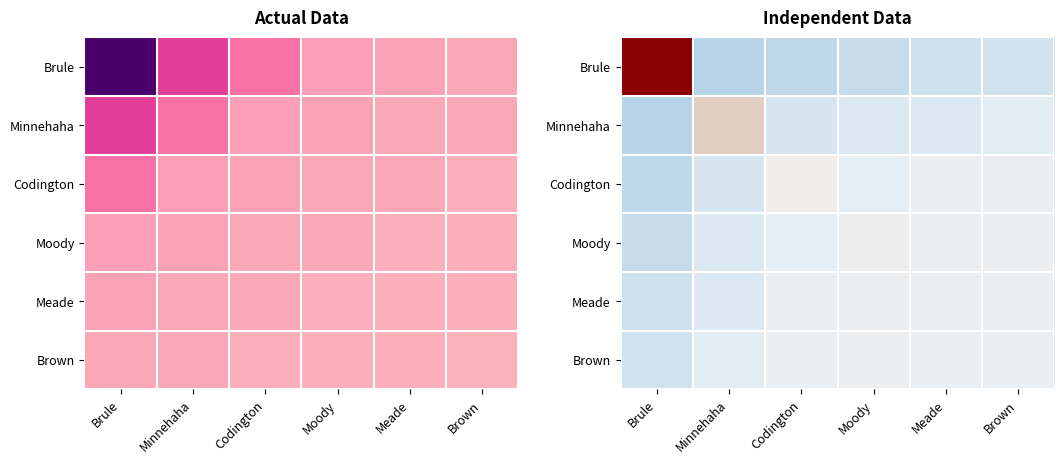

At how many categories does at least one series exceed 1058?

1